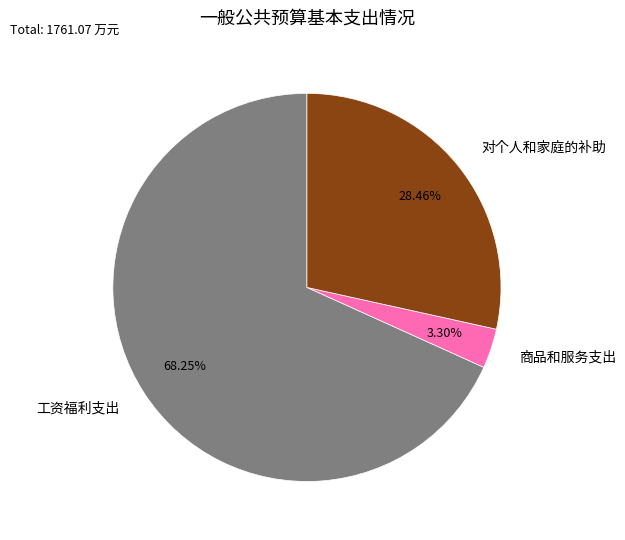

Count the number of slices in the pie.

3